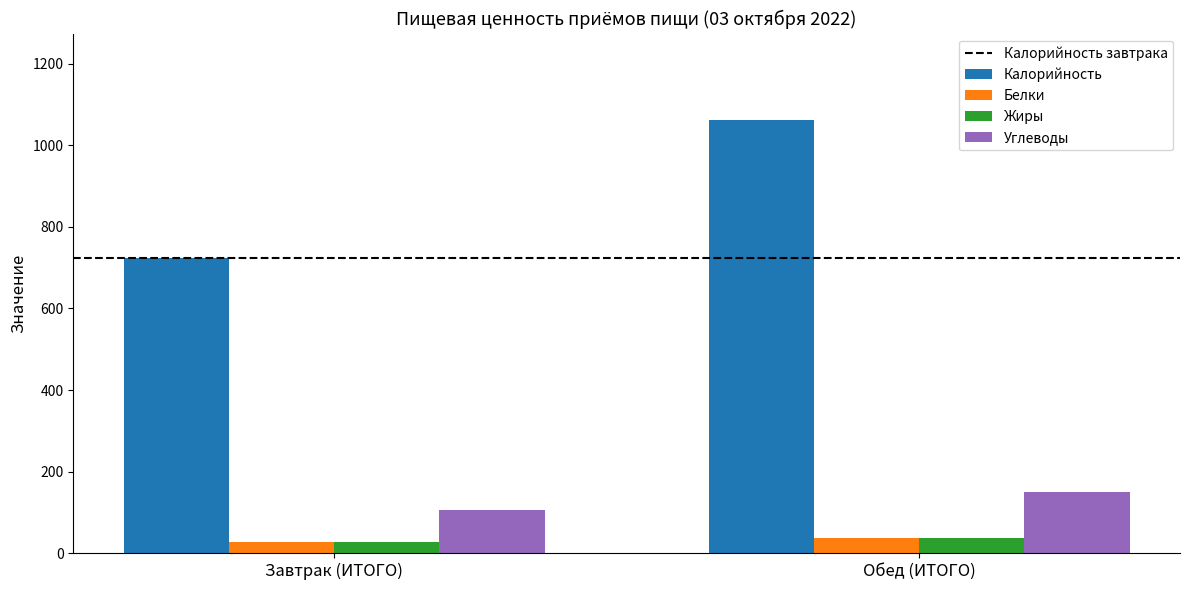

How many groups of bars are there?

2